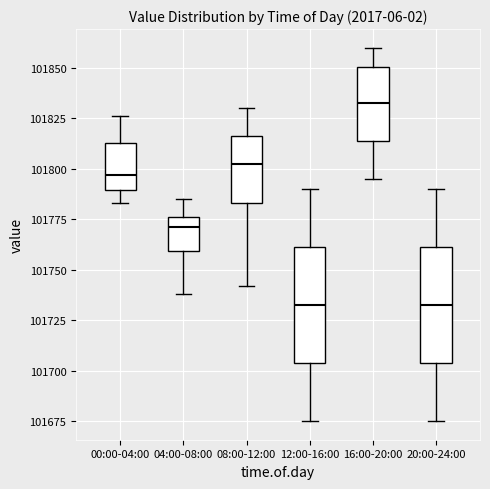

Reading left to right, transcribe this box plot: for each box, give where its median line is, the range the box spans, and where its two whiskers end, as read against the y-axis. The values are not printed on the chart, so give them approximately, as read against the axis.

00:00-04:00: median 101795, box 101790 to 101815, whiskers 101785 to 101825
04:00-08:00: median 101770, box 101760 to 101775, whiskers 101740 to 101785
08:00-12:00: median 101805, box 101785 to 101815, whiskers 101740 to 101830
12:00-16:00: median 101735, box 101705 to 101760, whiskers 101675 to 101790
16:00-20:00: median 101835, box 101815 to 101850, whiskers 101795 to 101860
20:00-24:00: median 101735, box 101705 to 101760, whiskers 101675 to 101790